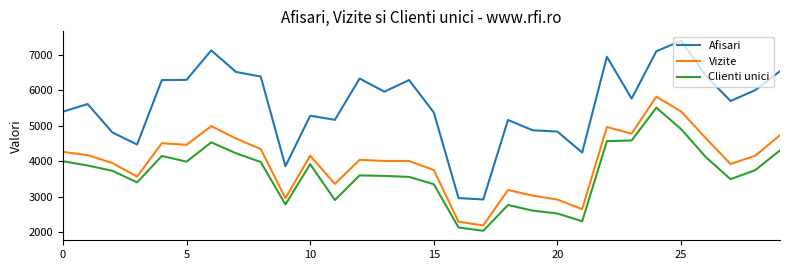

How many values in the Vizite series are below 4151?

15